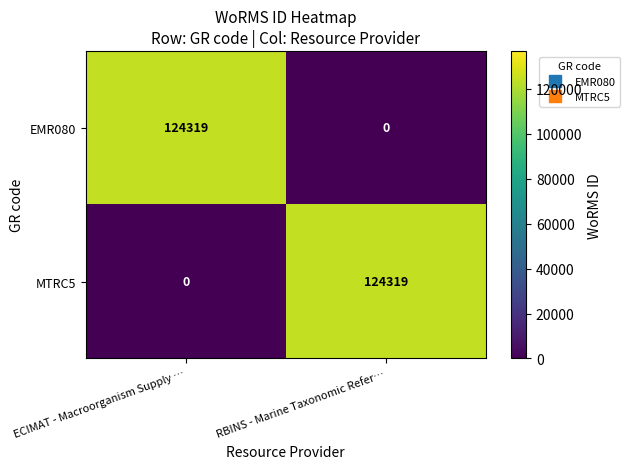

What is the difference between the highest and lowest values at RBINS - Marine Taxonomic Refer…?

124319